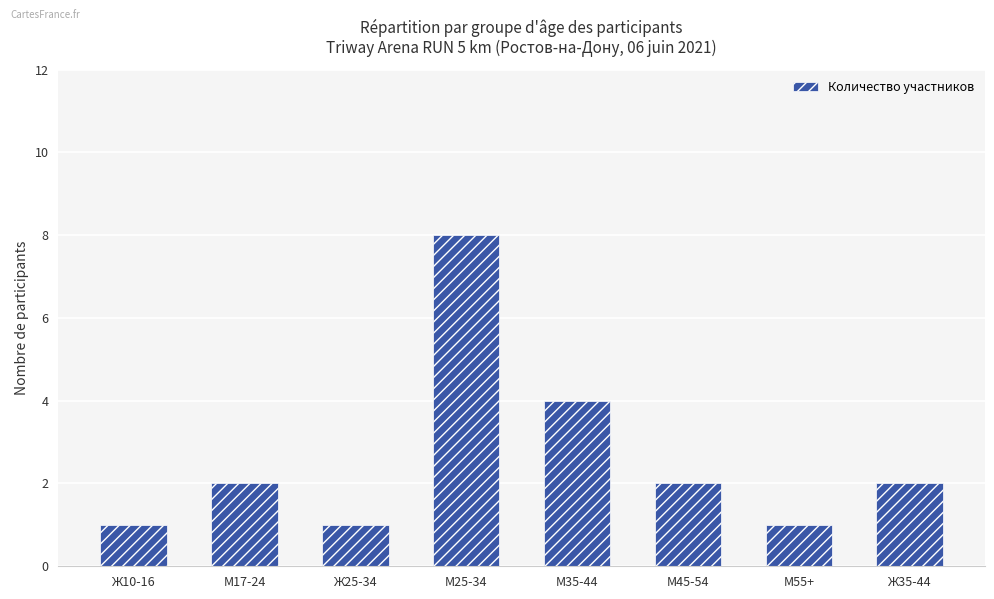

True or false: the data shows 2 at Ж35-44.

True